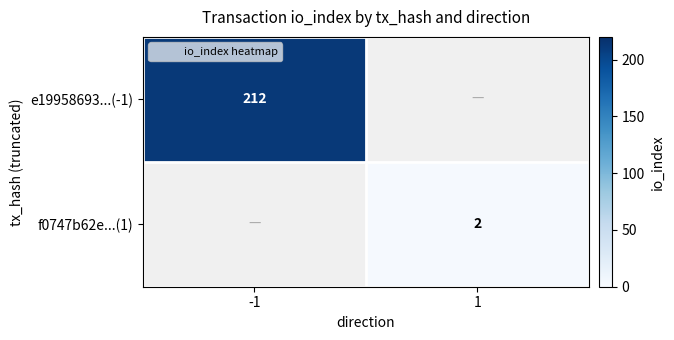

Rank the series by their maximum value, from highest to lowest.

e19958693...(-1), f0747b62e...(1)